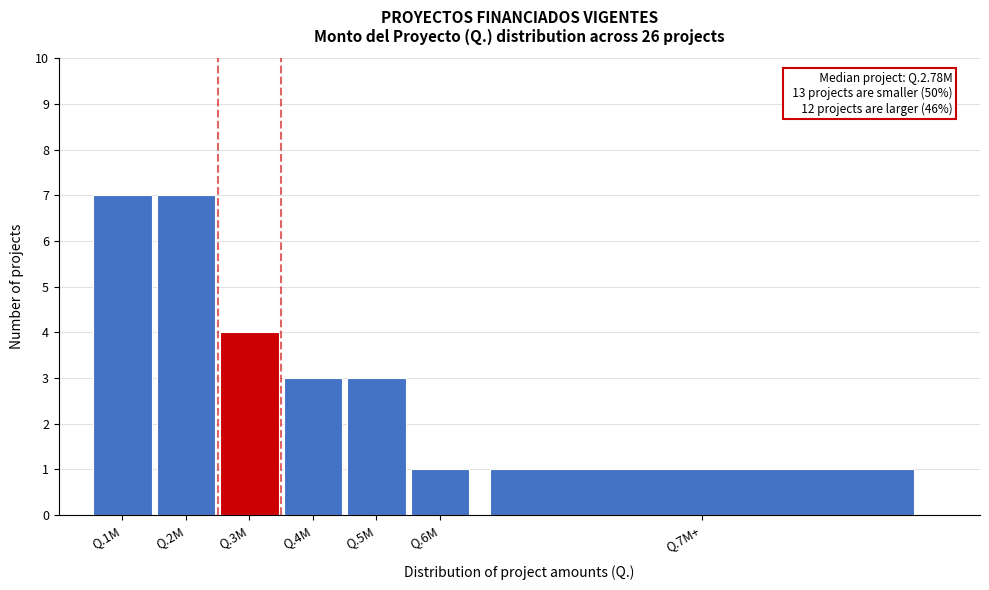

Reading right to left, extract all data points from this chart.

1	1	3	3	4	7	7